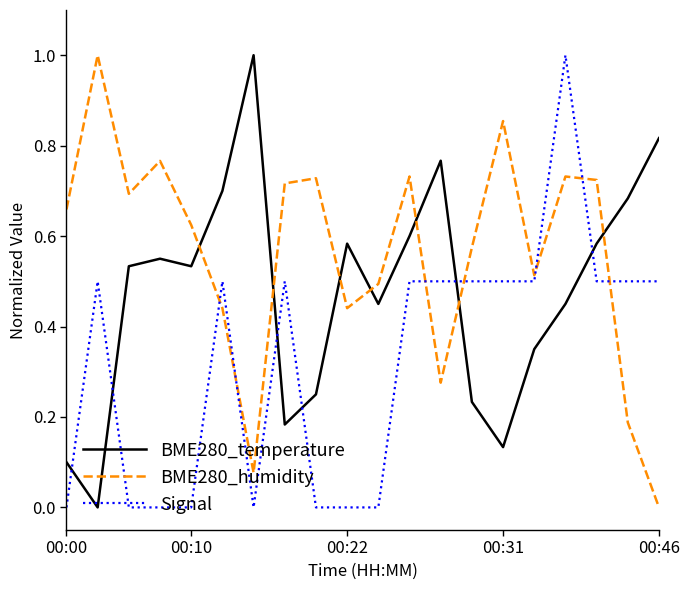

Which series has the largest total across all categories?

BME280_humidity